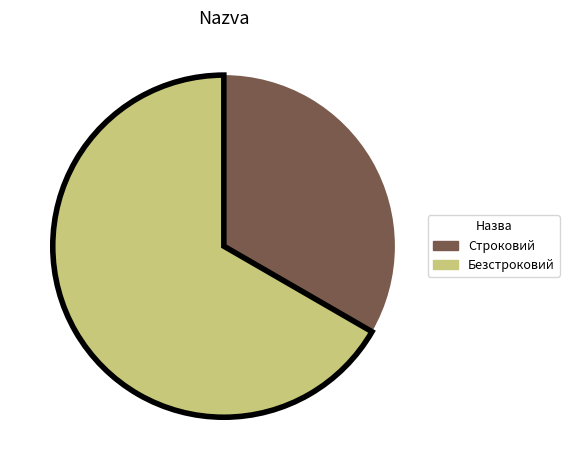

Do Строковий and Безстроковий together represent more than half of the pie?

Yes